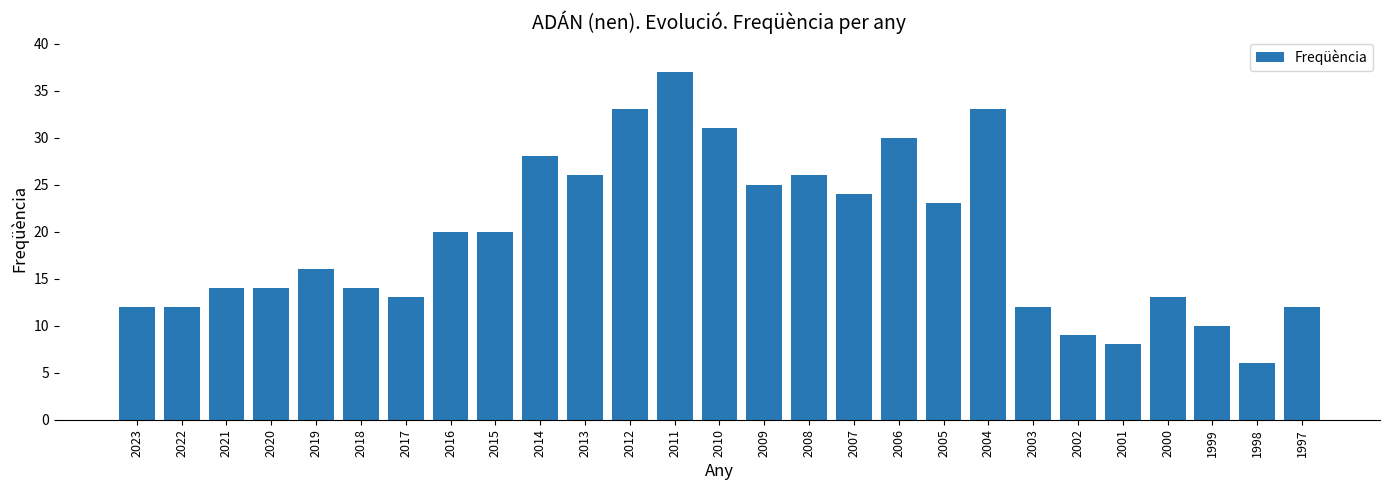

How many bars are there in total?

27